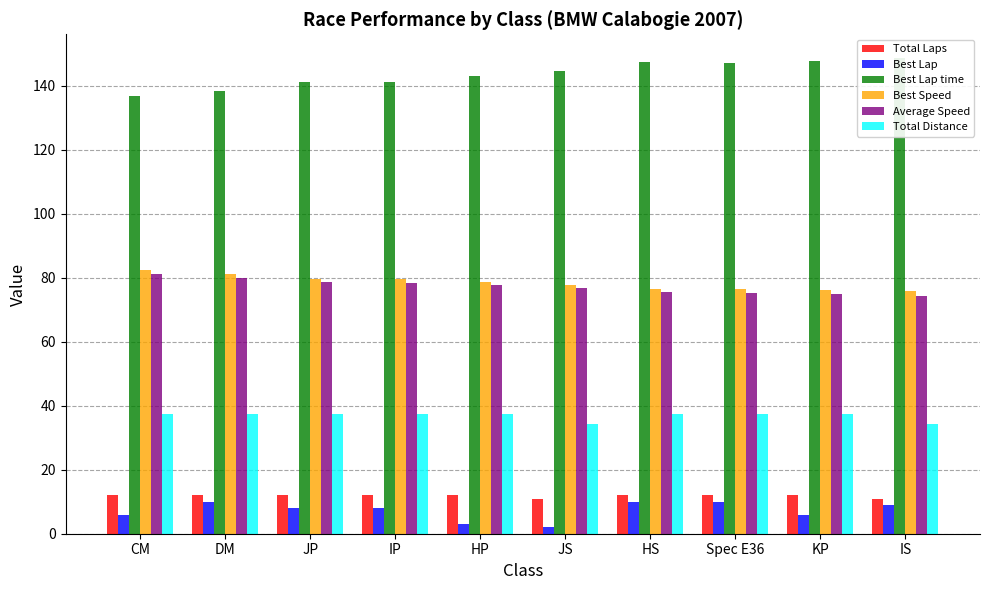

How many values in the Total Distance series exceed 37?

8